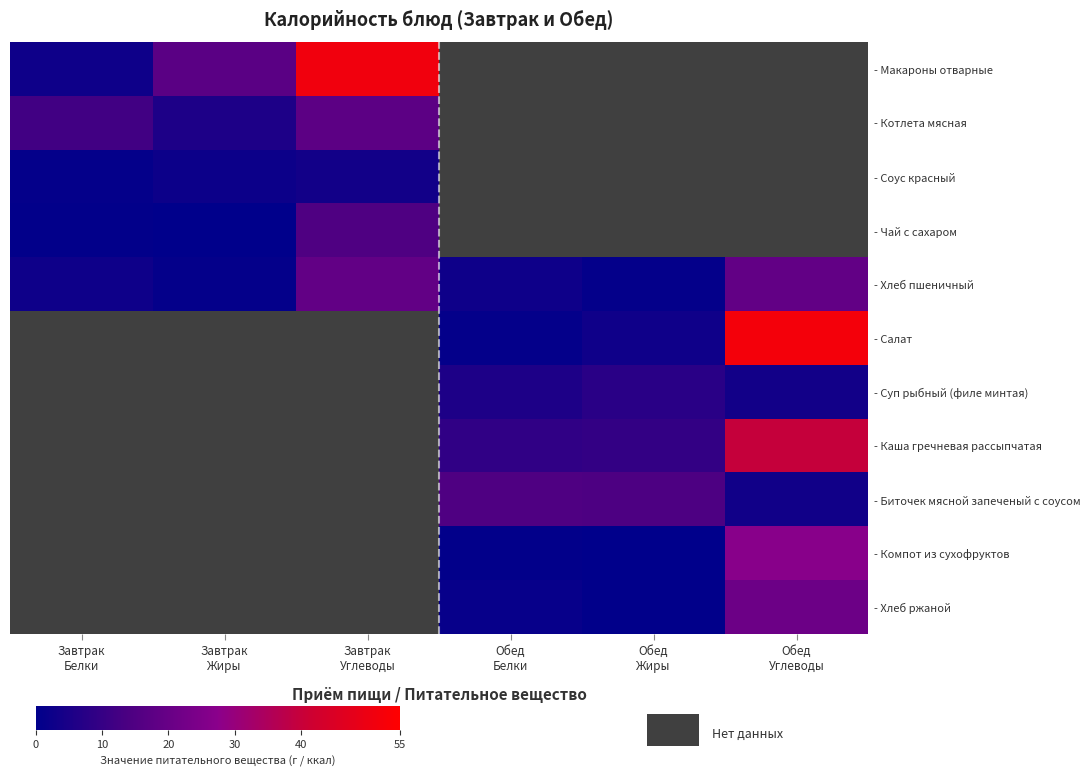

What is the difference between the - Котлета мясная values at Завтрак Углеводы and Завтрак Белки?

5.4